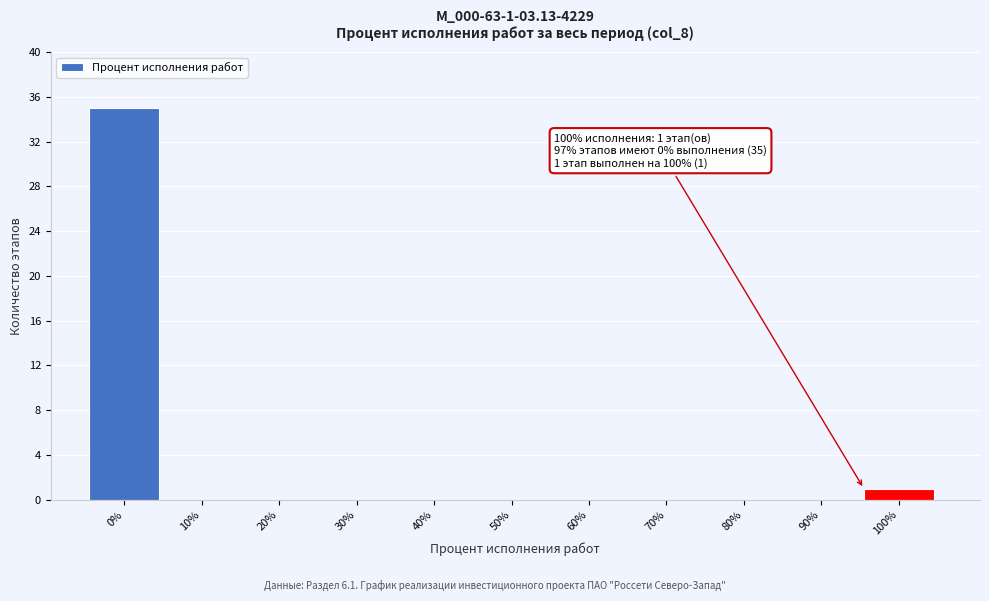

Reading left to right, transcribe all the data shown in this chart.

0%=35	10%=0	20%=0	30%=0	40%=0	50%=0	60%=0	70%=0	80%=0	90%=0	100%=1